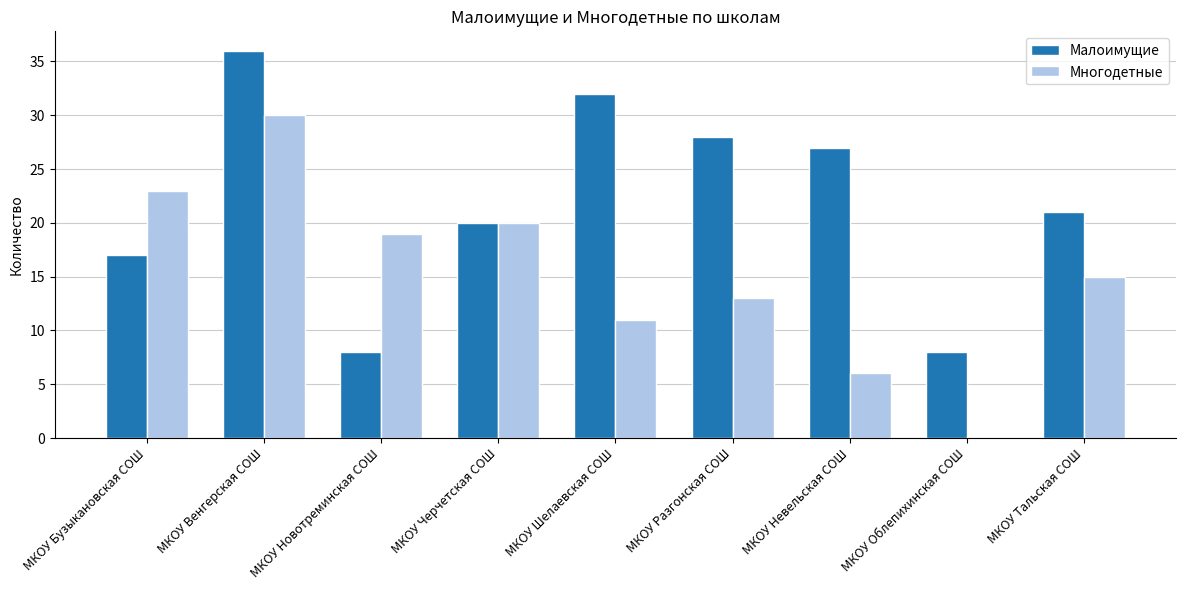

Reading left to right, extract all data points from this chart.

Малоимущие: МКОУ Бузыкановская СОШ=17	МКОУ Венгерская СОШ=36	МКОУ Новотреминская СОШ=8	МКОУ Черчетская СОШ=20	МКОУ Шелаевская СОШ=32	МКОУ Разгонская СОШ=28	МКОУ Невельская СОШ=27	МКОУ Облепихинская СОШ=8	МКОУ Тальская СОШ=21
Многодетные: МКОУ Бузыкановская СОШ=23	МКОУ Венгерская СОШ=30	МКОУ Новотреминская СОШ=19	МКОУ Черчетская СОШ=20	МКОУ Шелаевская СОШ=11	МКОУ Разгонская СОШ=13	МКОУ Невельская СОШ=6	МКОУ Облепихинская СОШ=0	МКОУ Тальская СОШ=15